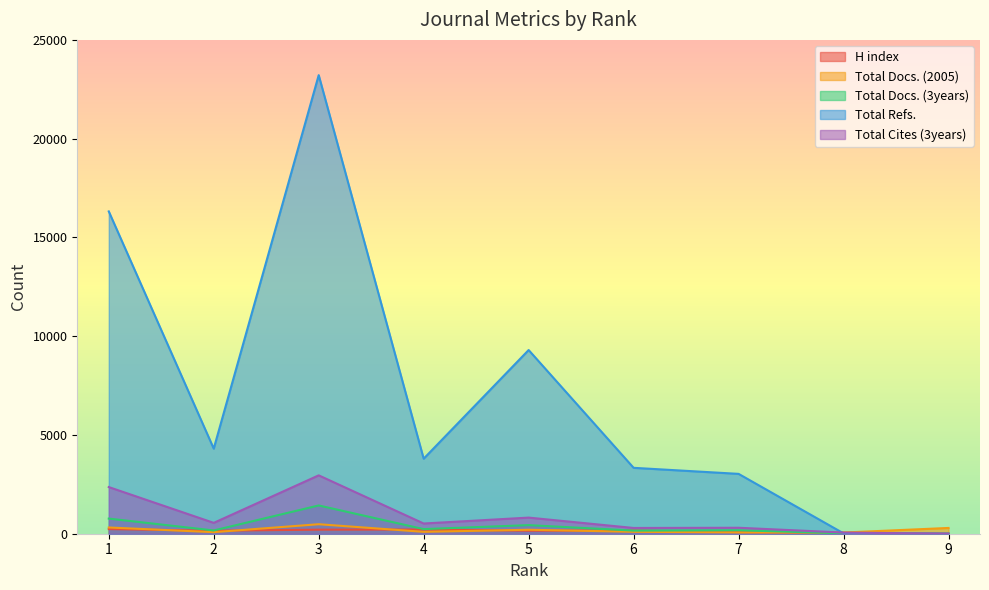

Between 4 and 5, which series saw the biggest shift?

Total Refs.